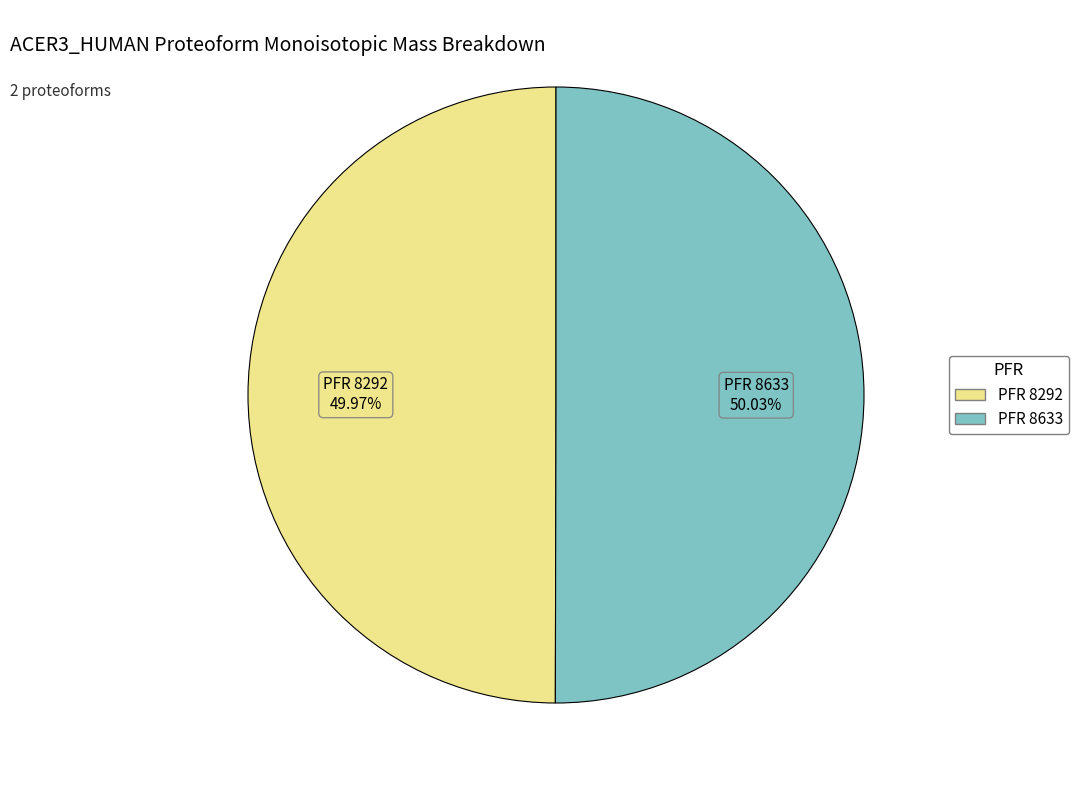

Is there any slice that represents more than half of the pie?

Yes